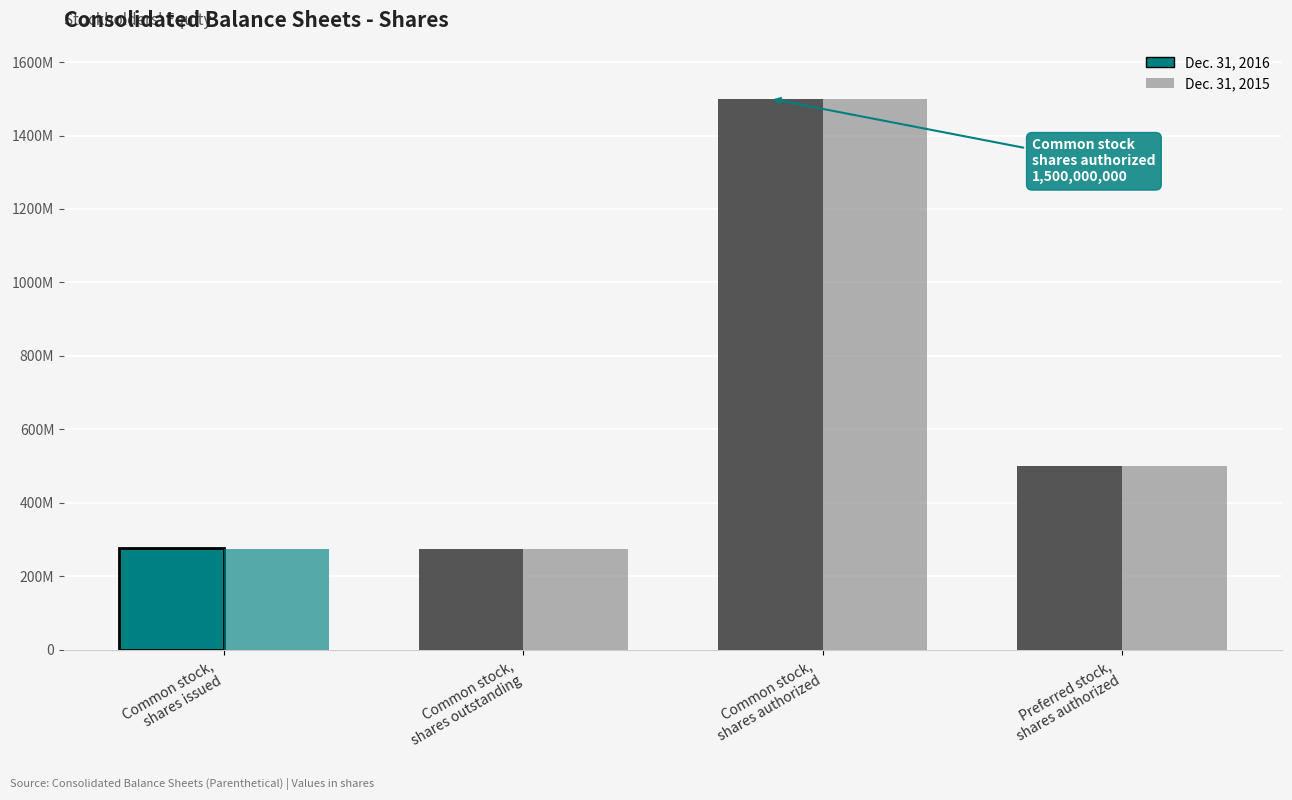

Which category has the highest value in the Dec. 31, 2016 series?

Common stock,
shares authorized